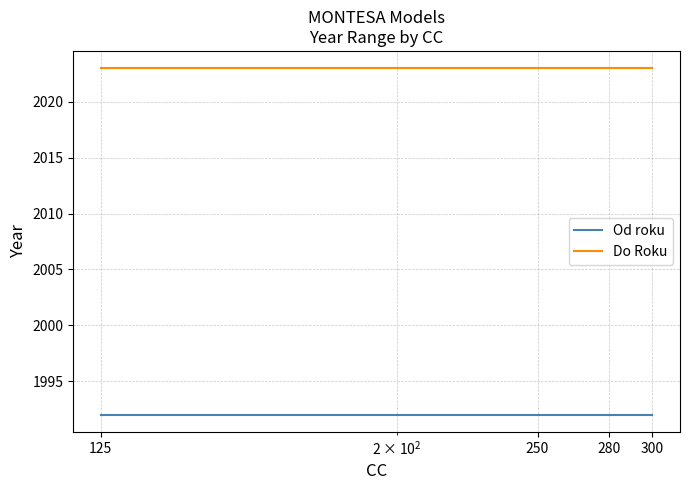

List the series in order of their overall mean, highest first.

Do Roku, Od roku